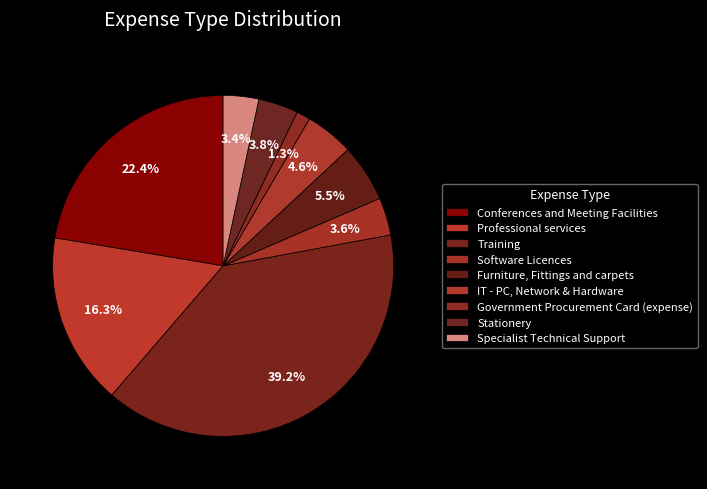

How many slices are in this pie chart?

9